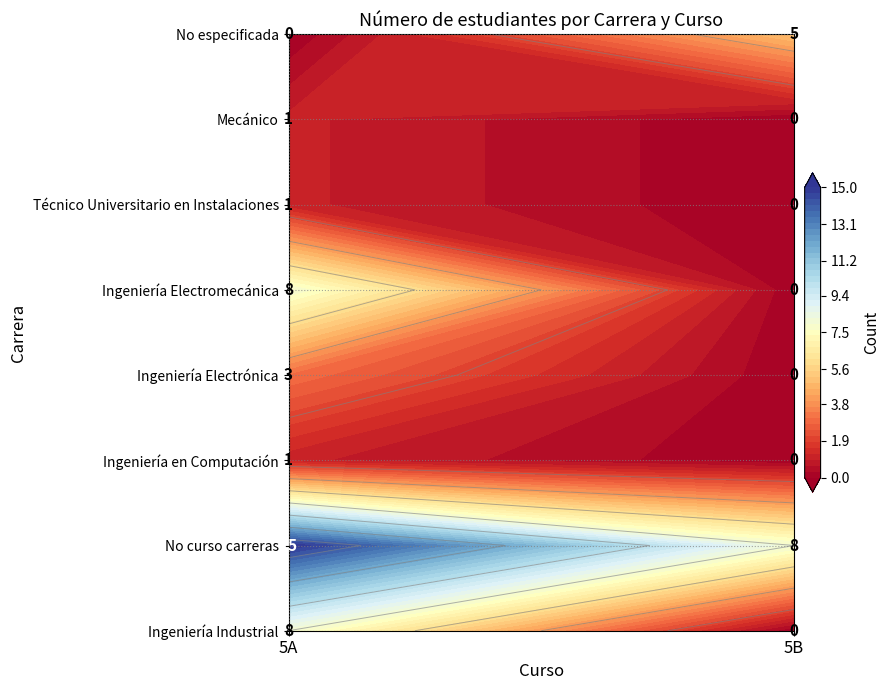

What is the maximum value shown in the chart?

15